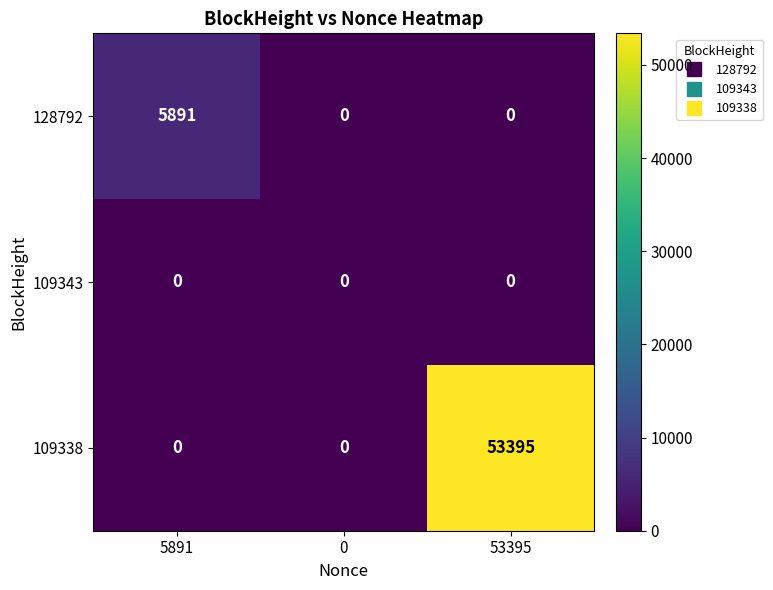

Reading left to right, list all the values displayed in this chart.

128792: 5891=5891	0=0	53395=0
109343: 5891=0	0=0	53395=0
109338: 5891=0	0=0	53395=53395